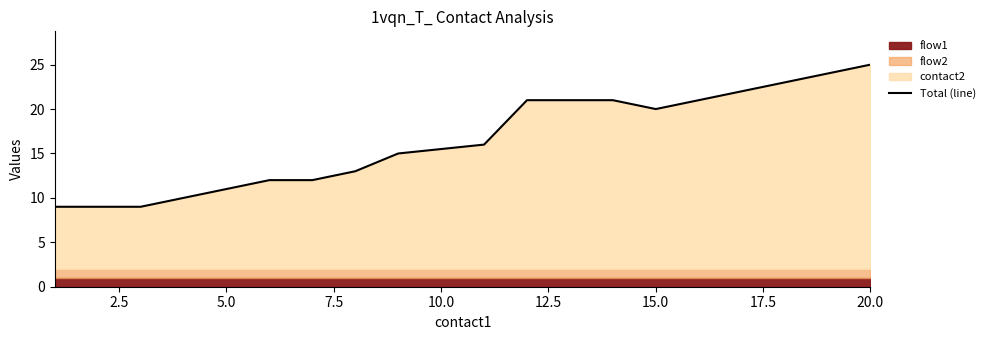

What is the highest value of the Total (line) series?

25